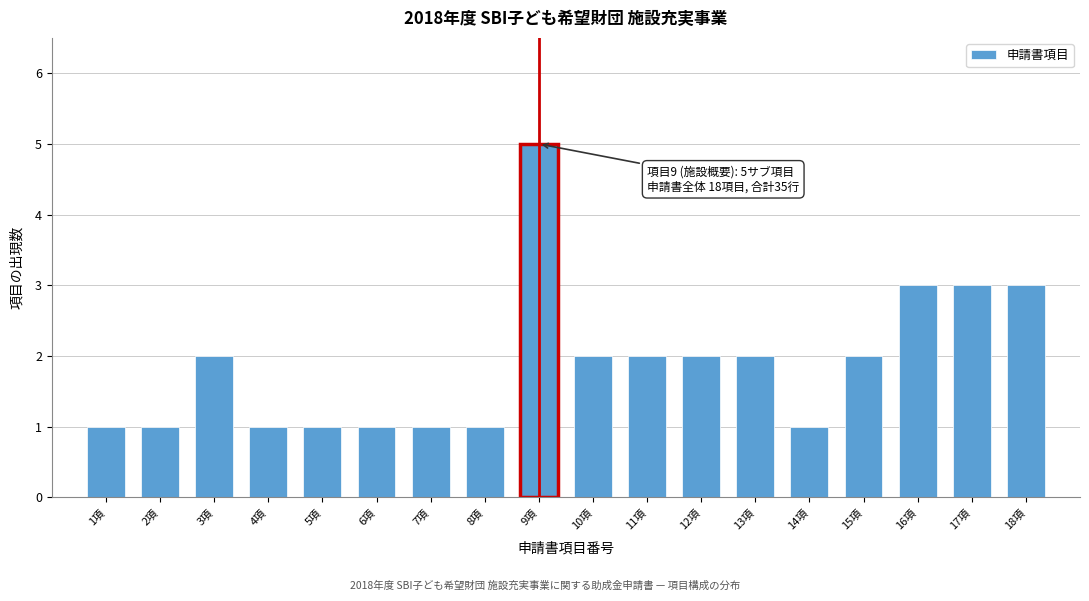

Reading left to right, list all the values displayed in this chart.

1項=1	2項=1	3項=2	4項=1	5項=1	6項=1	7項=1	8項=1	9項=5	10項=2	11項=2	12項=2	13項=2	14項=1	15項=2	16項=3	17項=3	18項=3